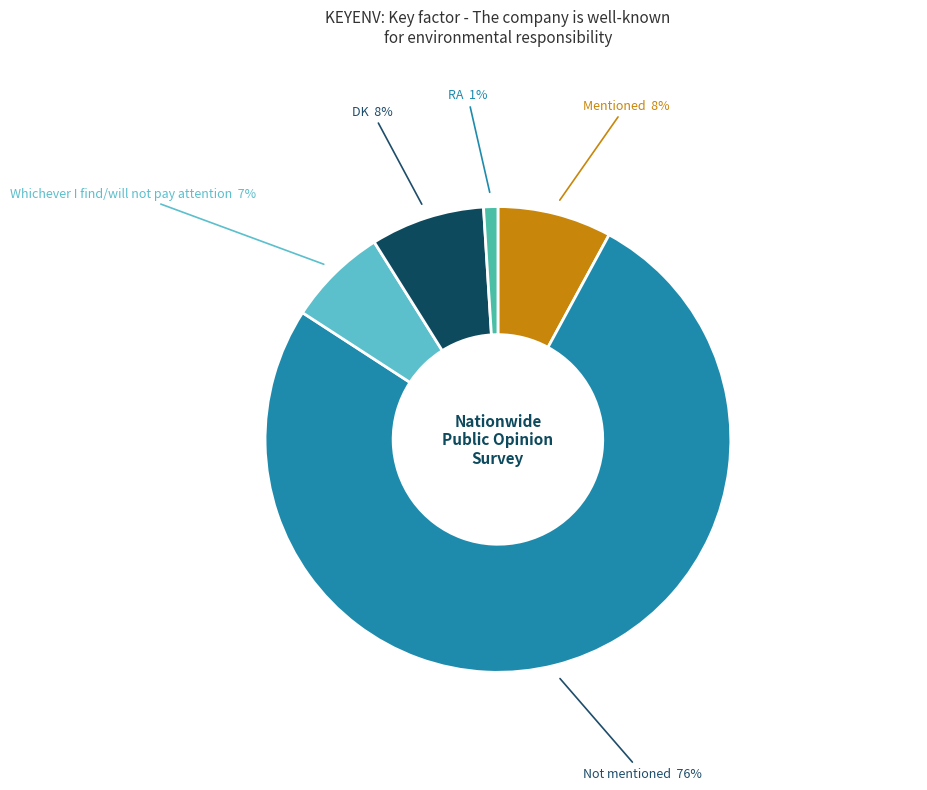

Is there a majority slice in this chart?

Yes